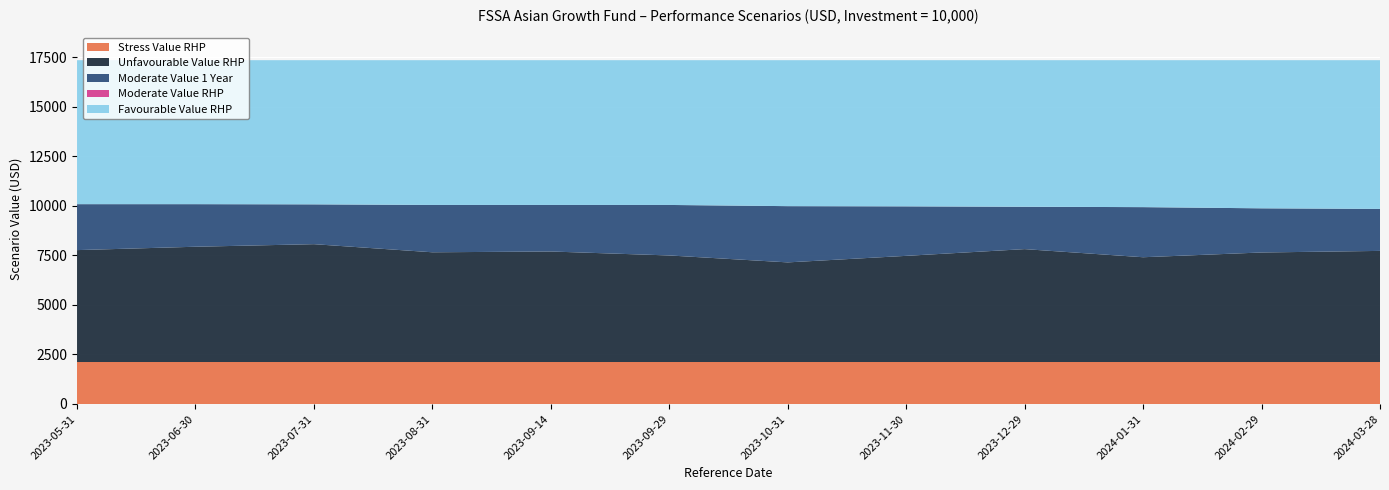

Reading left to right, what are all the values shown in this chart?

Stress Value RHP: 2120	2120	2120	2120	2120	2120	2120	2120	2120	2120	2120	2120
Unfavourable Value RHP: 7770	7940	8070	7660	7700	7500	7150	7480	7820	7410	7650	7730
Moderate Value 1 Year: 10090	10090	10080	10050	10050	10050	9990	9980	9960	9940	9880	9850
Moderate Value RHP: 10090	10090	10080	10050	10050	10050	9990	9980	9960	9940	9880	9850
Favourable Value RHP: 17360	17360	17360	17360	17360	17360	17360	17360	17360	17360	17360	17360